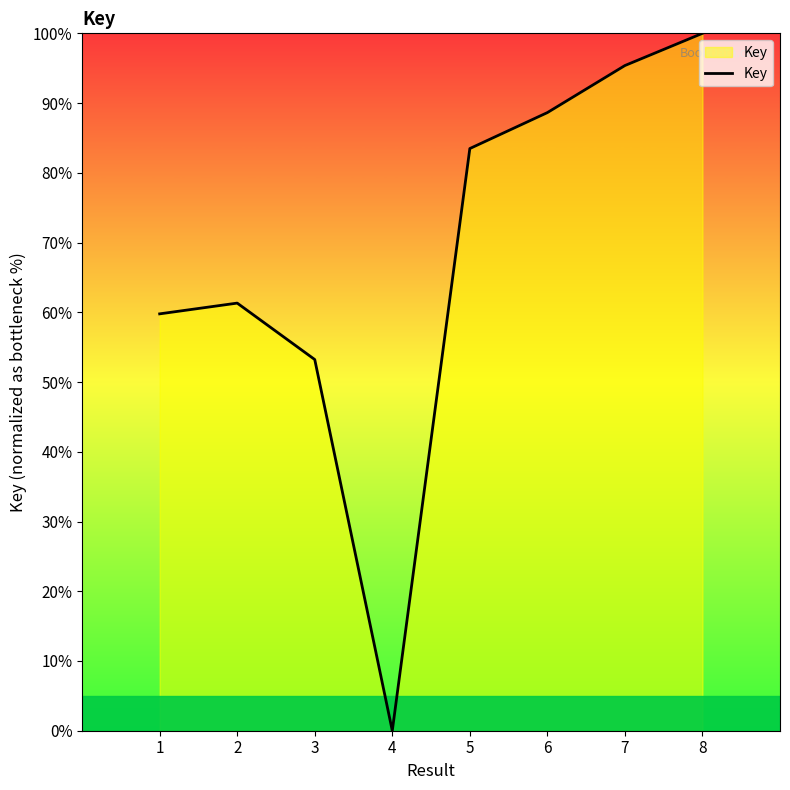

Reading left to right, transcribe all the data shown in this chart.

59.8	61.3	53.2	0.0	83.5	88.6	95.4	100.0